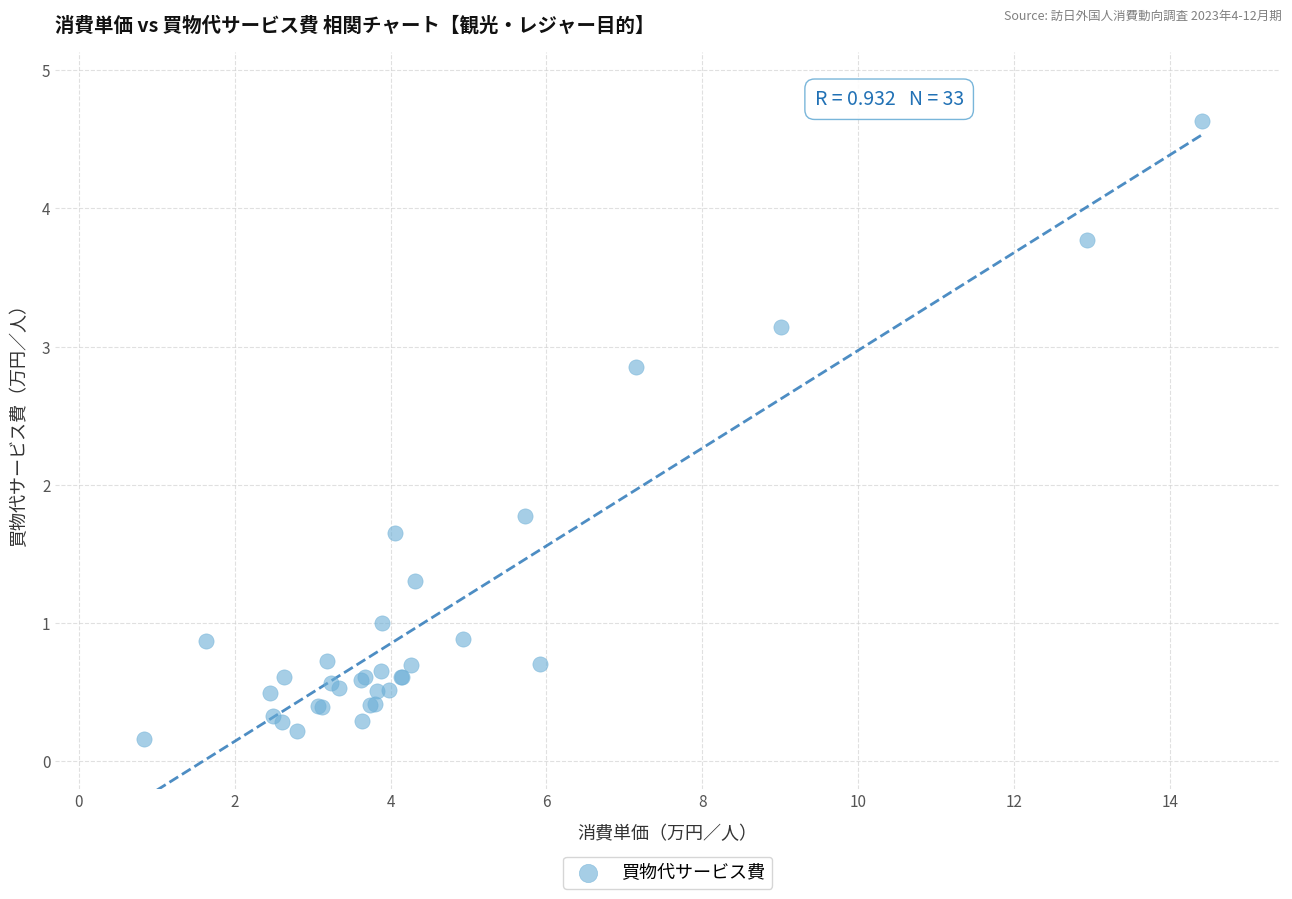

What Y value in the scatter plot is closest to 2?

1.8